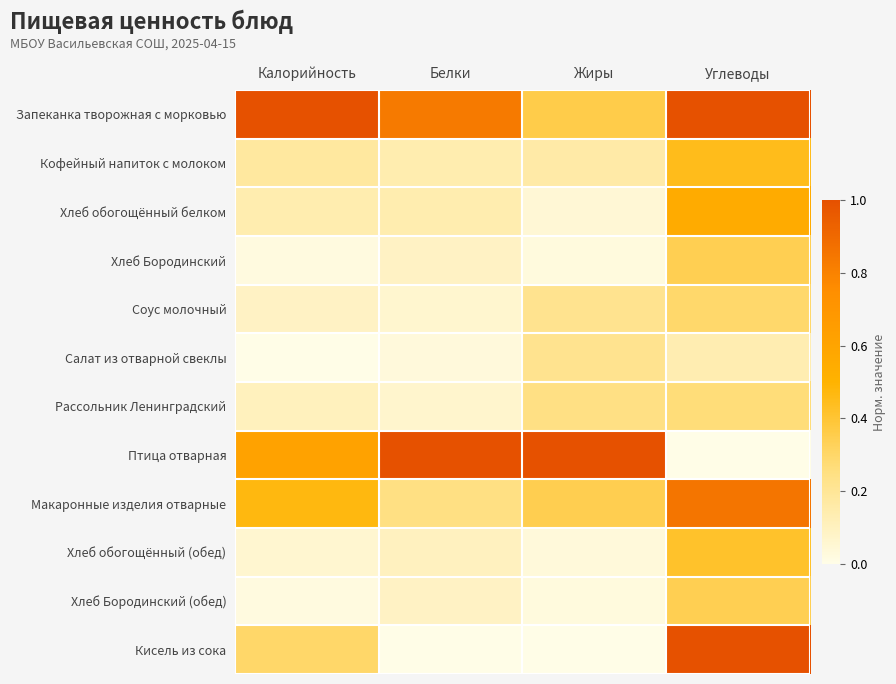

Which series has the largest total across all categories?

Запеканка творожная с морковью